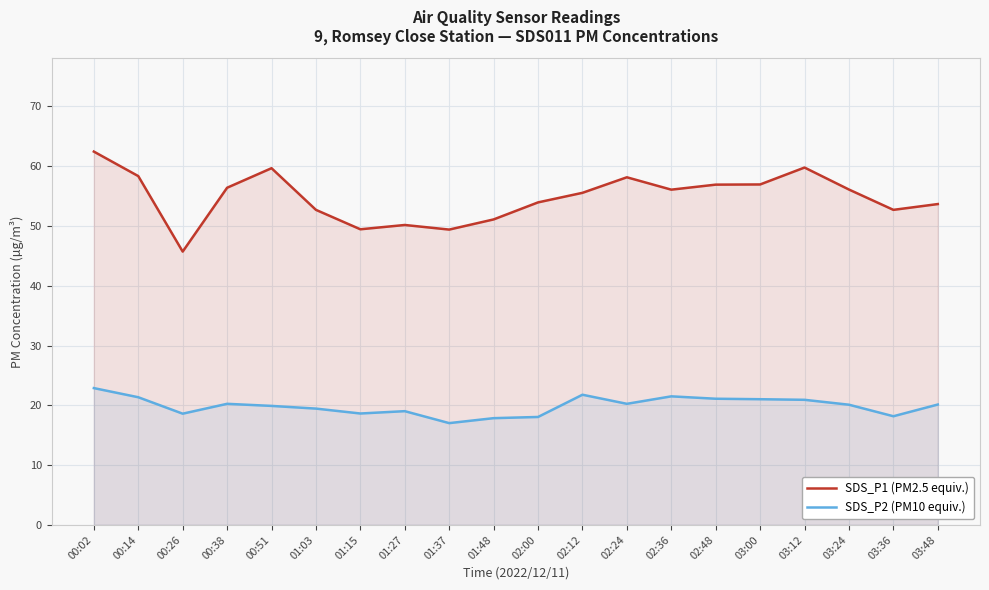

What is the smallest value displayed?

17.0